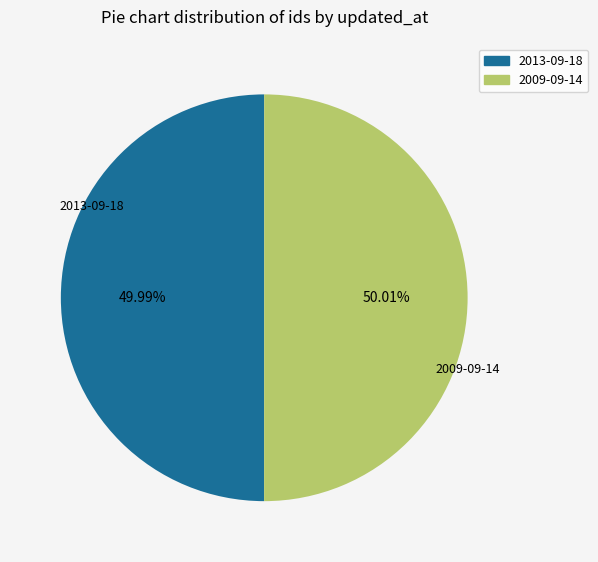

The 2013-09-18 slice represents 63% of the pie. True or false?

False